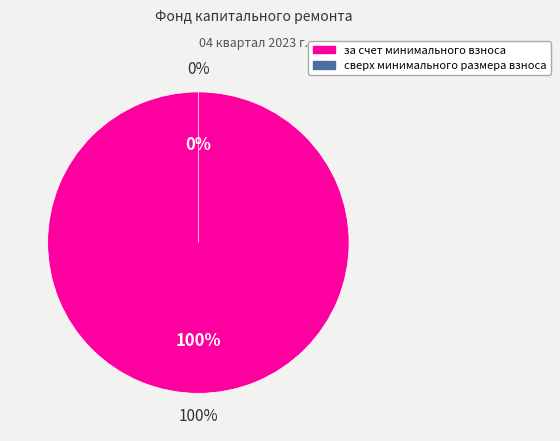

How many slices are in this pie chart?

2